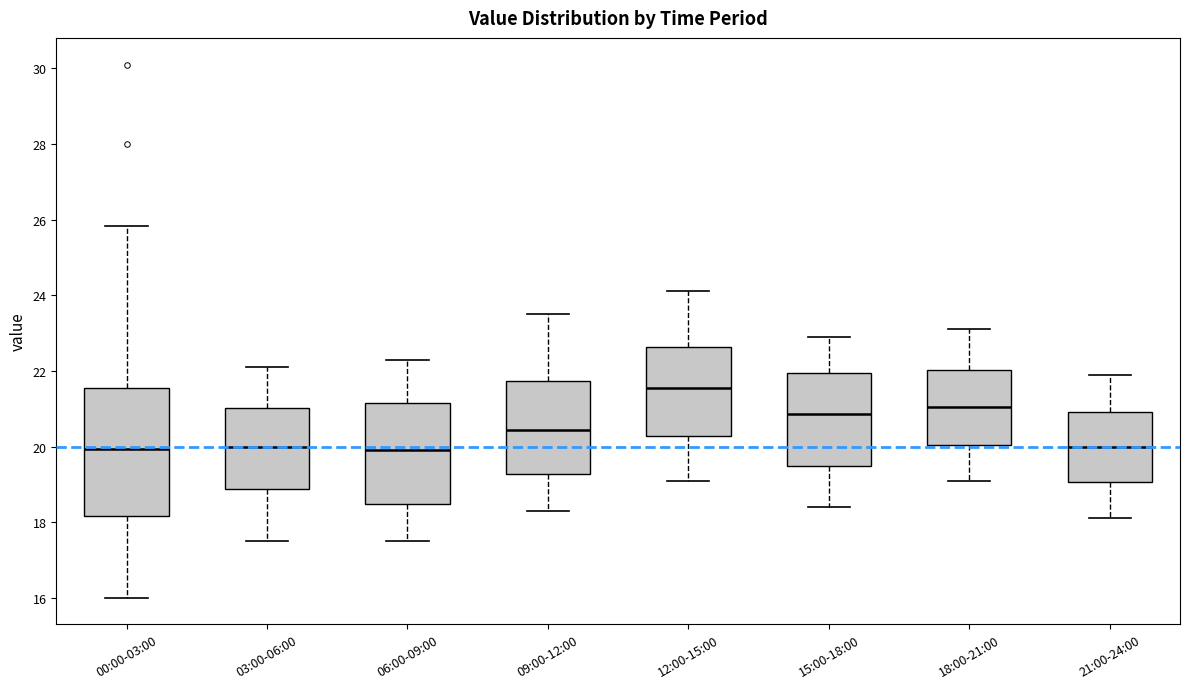

Where is the lower edge of the box for 15:00-18:00 on the y-axis? The values are not printed on the chart, so give them approximately, as read against the axis.

19.4